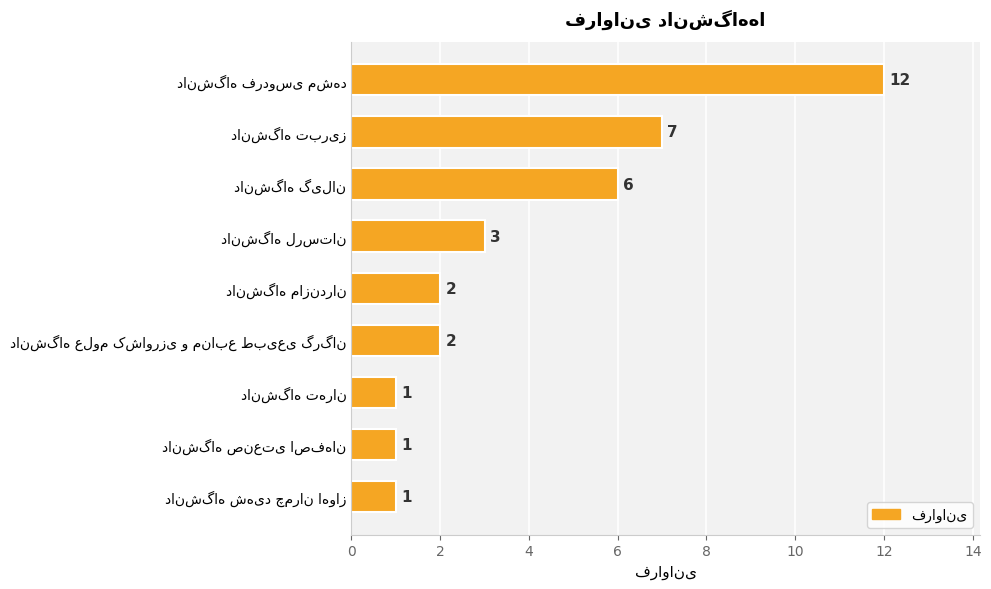

What is the value of the 6th bar from the top?

2